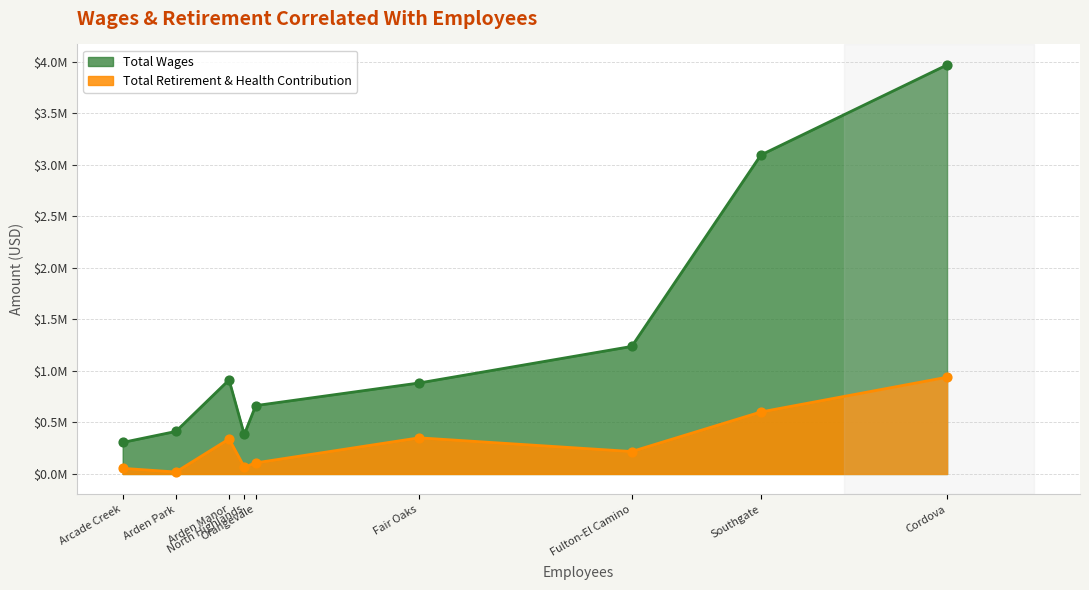

What is the total value across all series at Arden Park?

431708